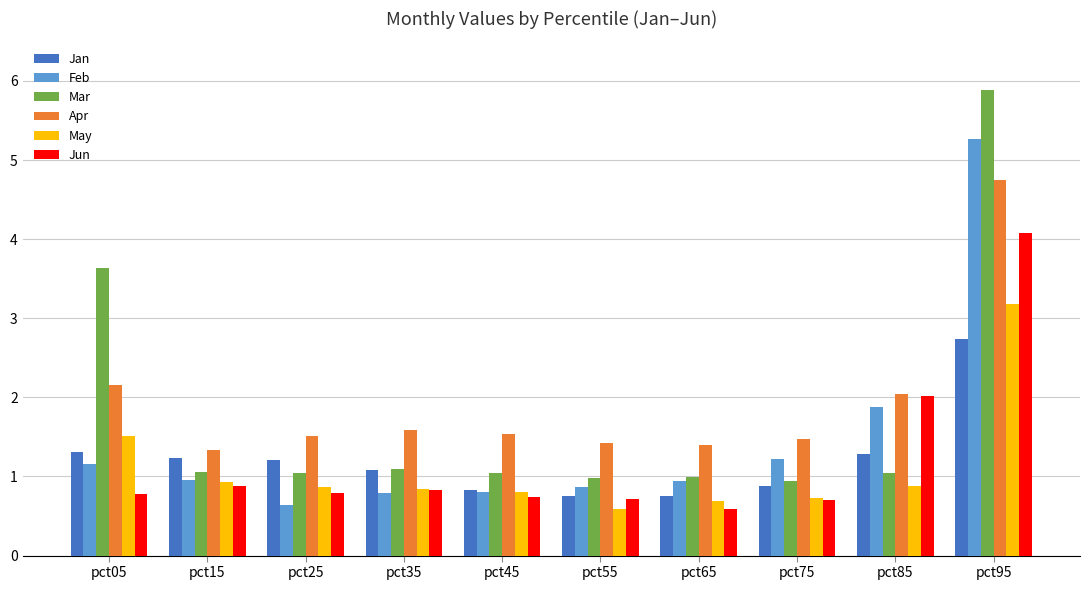

List the series in order of their peak value, highest first.

Mar, Feb, Apr, Jun, May, Jan